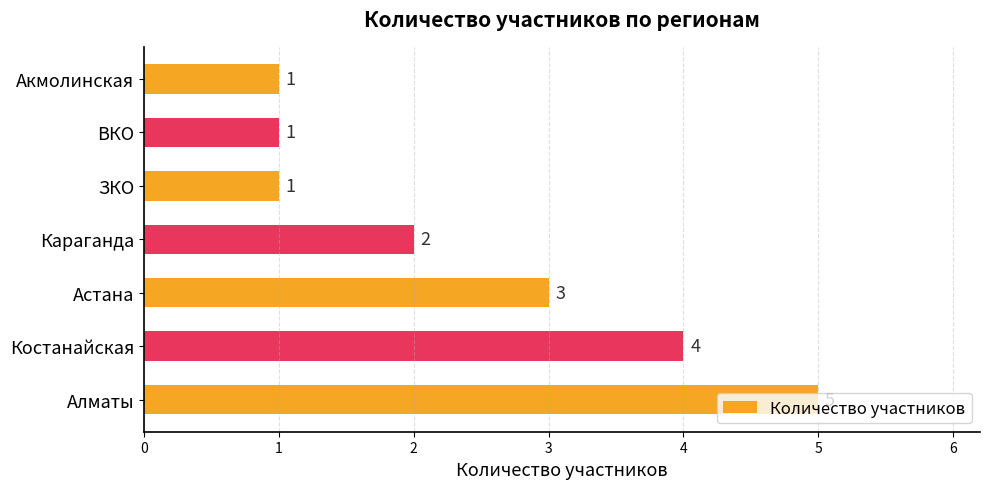

Where is the data nearest to the value 3?

Астана